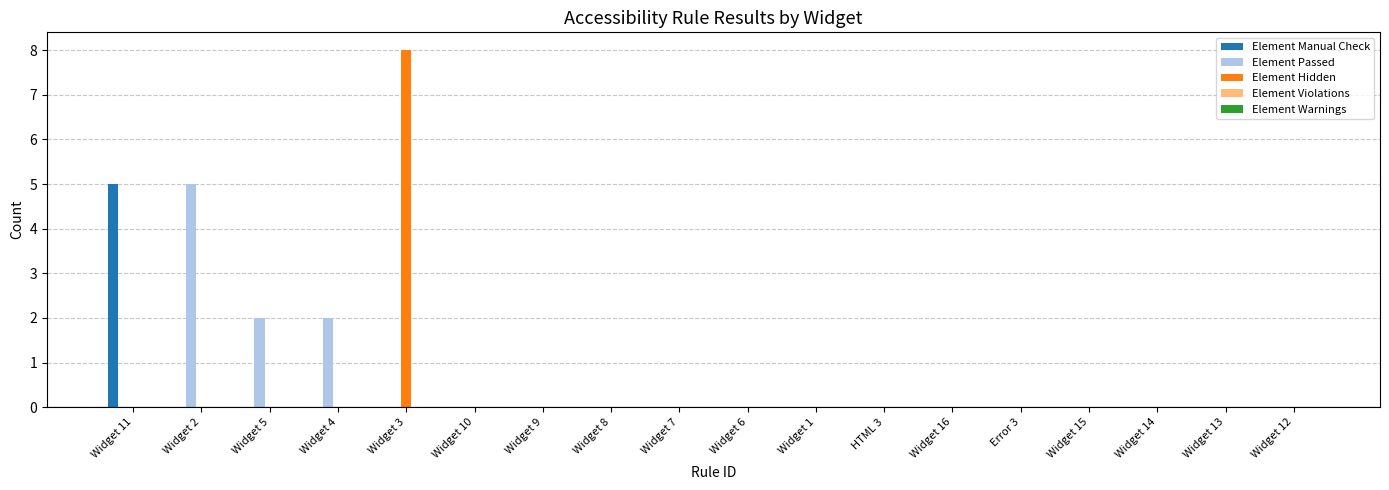

Are the bars grouped side by side (vs. stacked)?

Yes